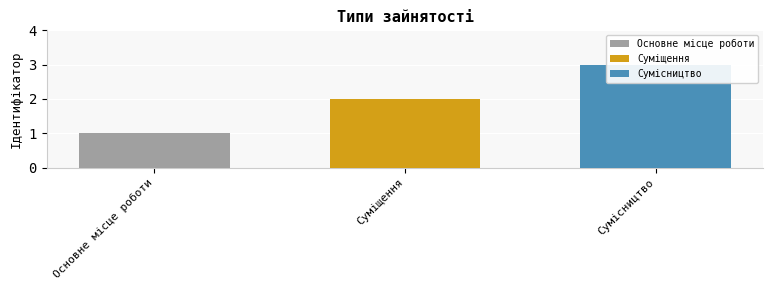

The value at Сумісництво is 3. True or false?

True